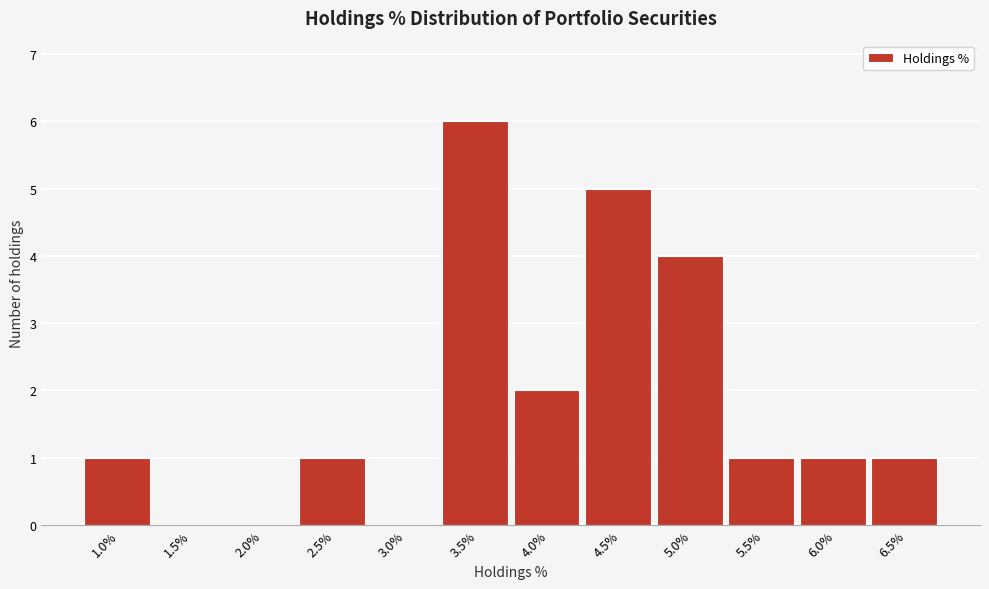

Reading right to left, extract all data points from this chart.

6.5%=1	6.0%=1	5.5%=1	5.0%=4	4.5%=5	4.0%=2	3.5%=6	3.0%=0	2.5%=1	2.0%=0	1.5%=0	1.0%=1